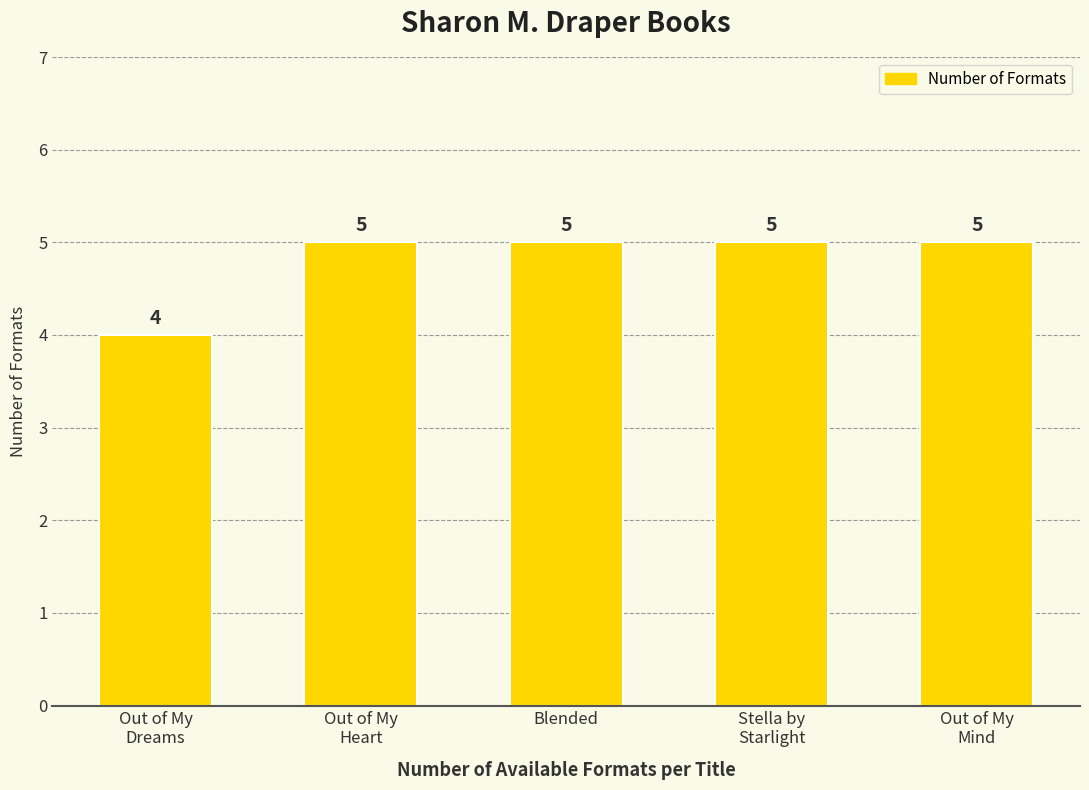

How many values are between 5 and 6?

4